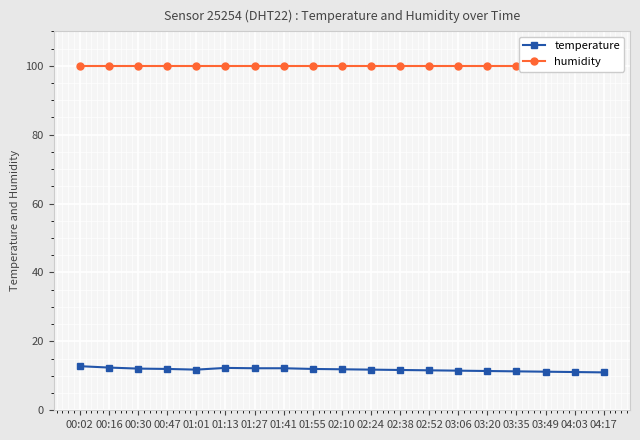

At how many categories does at least one series exceed 50?

19